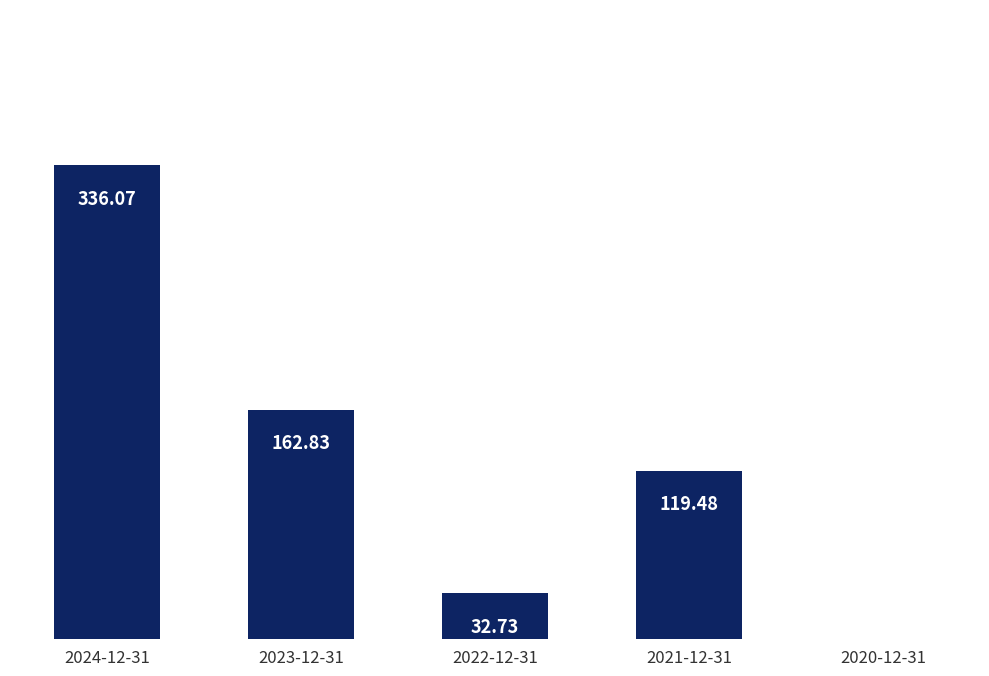

Which label corresponds to the largest value in the chart?

2024-12-31